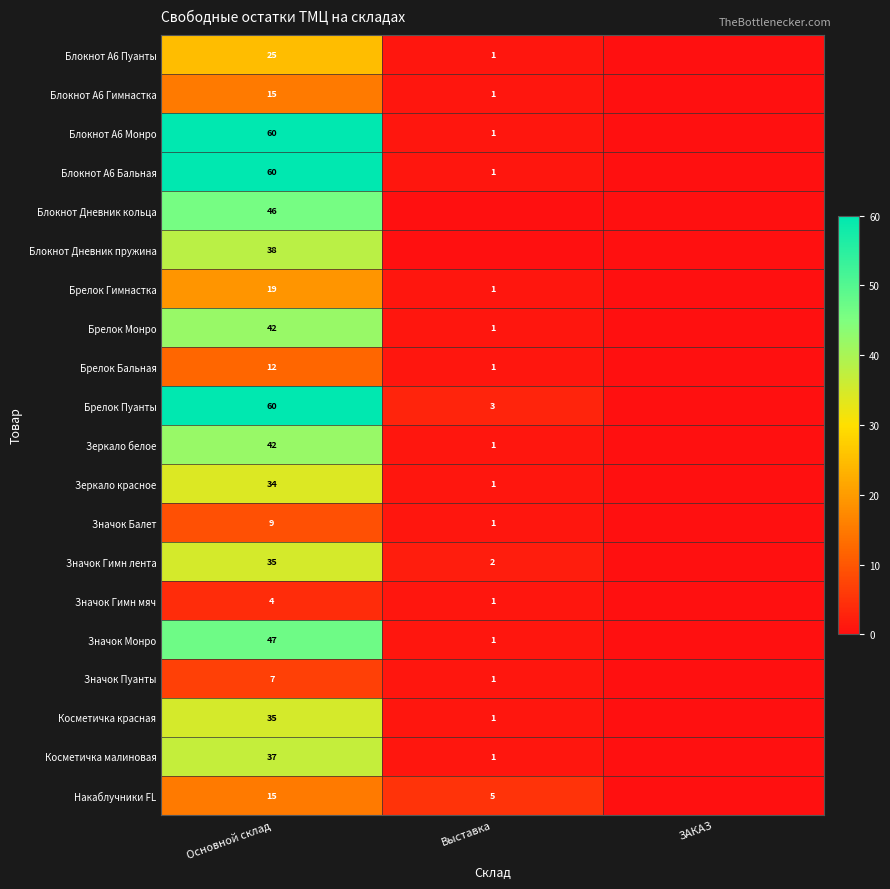

At which category does the chart reach its minimum across all series?

ЗАКАЗ